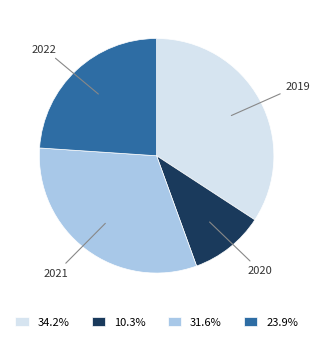

Is there a majority slice in this chart?

No